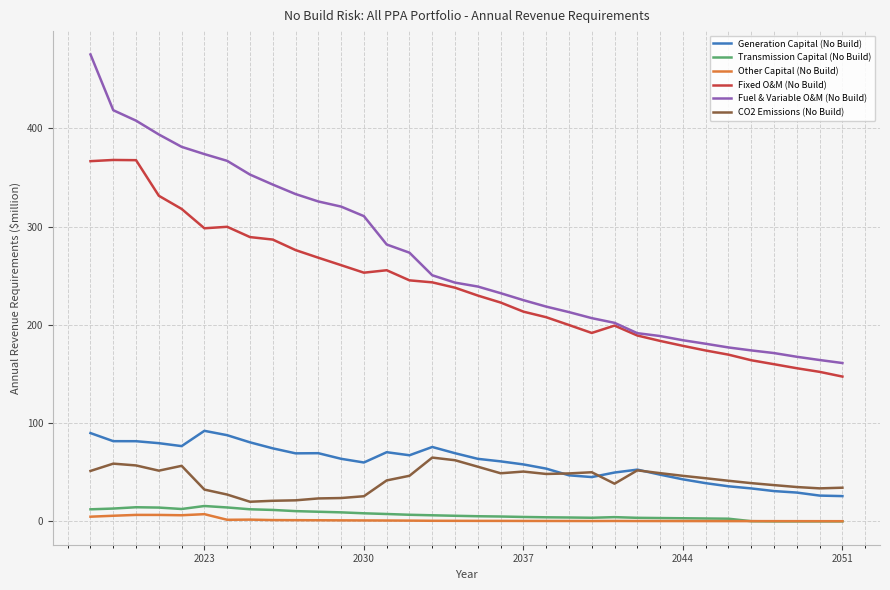

What is the highest value of the Fuel & Variable O&M (No Build) series?

475.2